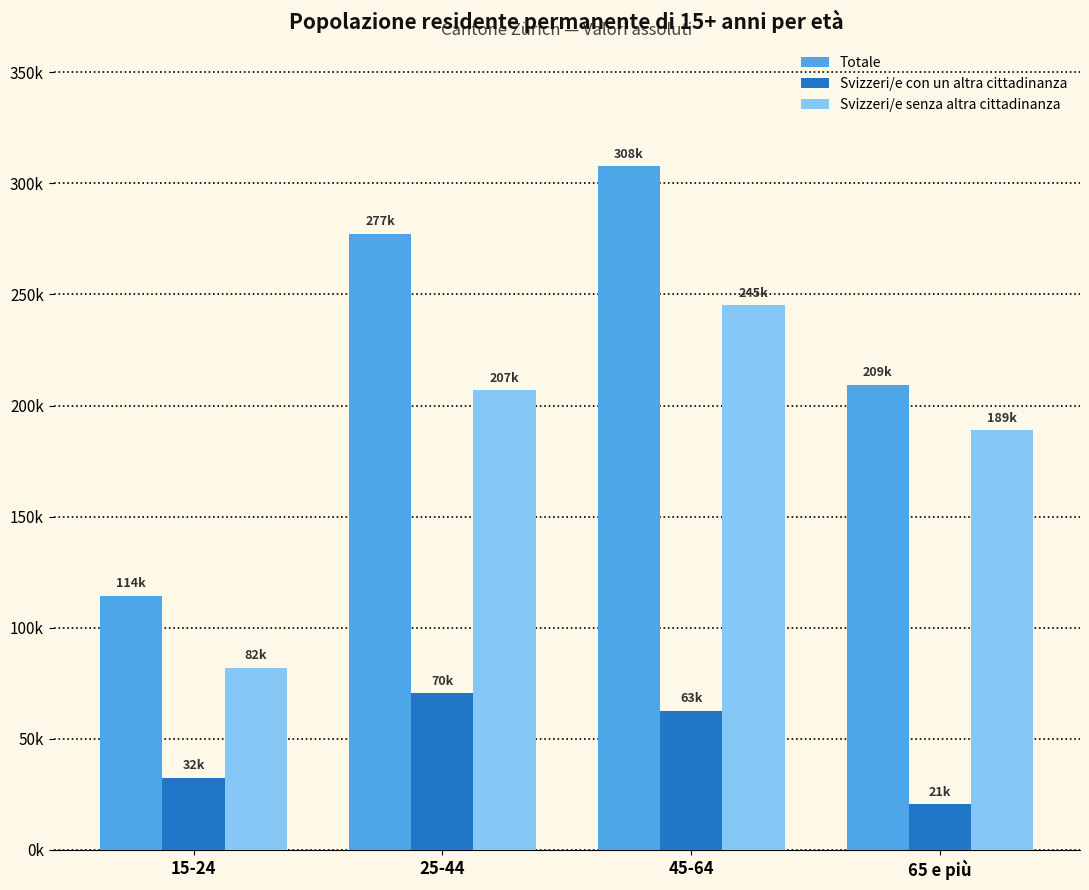

Reading right to left, list all the values displayed in this chart.

Totale: 65 e più=209409.1	45-64=307689.3	25-44=277399.0	15-24=114286.7
Svizzeri/e con un altra cittadinanza: 65 e più=20583.7	45-64=62630.4	25-44=70438.8	15-24=32369.5
Svizzeri/e senza altra cittadinanza: 65 e più=188825.4	45-64=245058.9	25-44=206960.1	15-24=81917.2